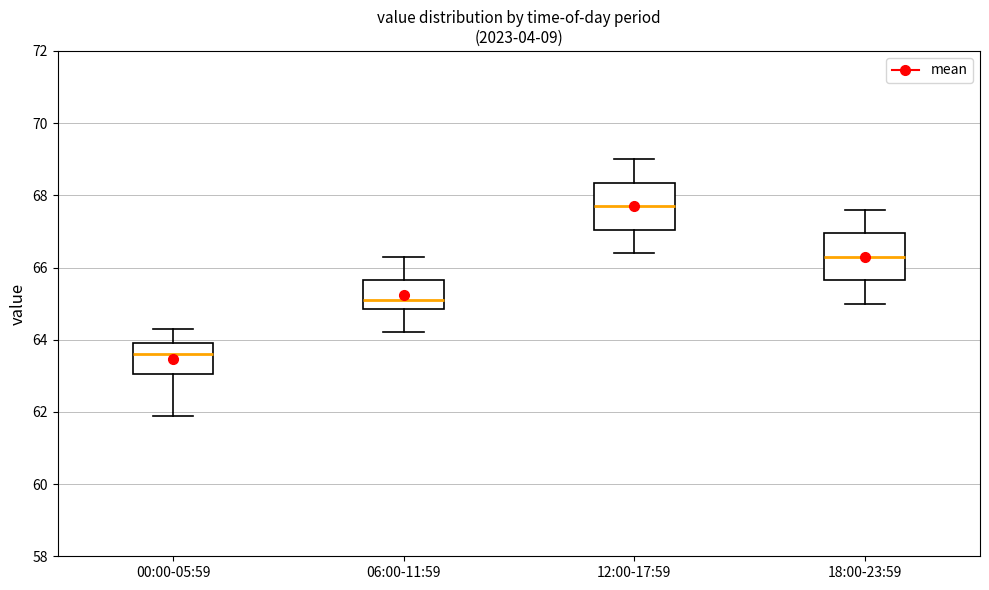

Reading left to right, transcribe this box plot: for each box, give where its median line is, the range the box spans, and where its two whiskers end, as read against the y-axis. The values are not printed on the chart, so give them approximately, as read against the axis.

00:00-05:59: median 63.6, box 63.0 to 64.0, whiskers 62.0 to 64.4
06:00-11:59: median 65.2, box 64.8 to 65.6, whiskers 64.2 to 66.4
12:00-17:59: median 67.8, box 67.0 to 68.4, whiskers 66.4 to 69.0
18:00-23:59: median 66.4, box 65.6 to 67.0, whiskers 65.0 to 67.6